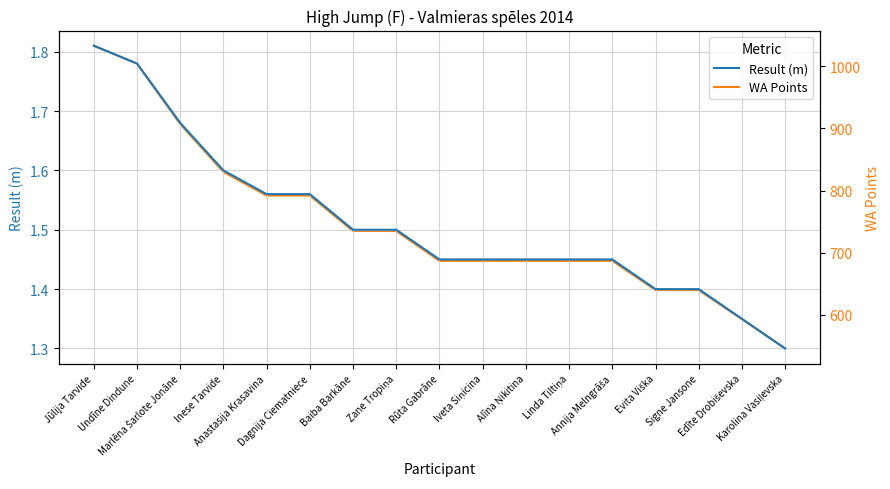

What is the spread (max minus min) of values at Dagnija Ciematniece?

790.4